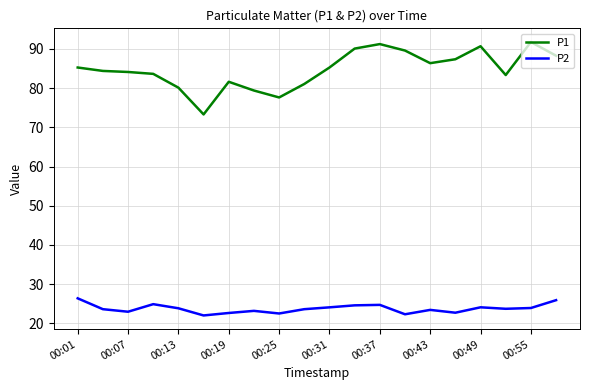

How many categories are shown in the chart?

20